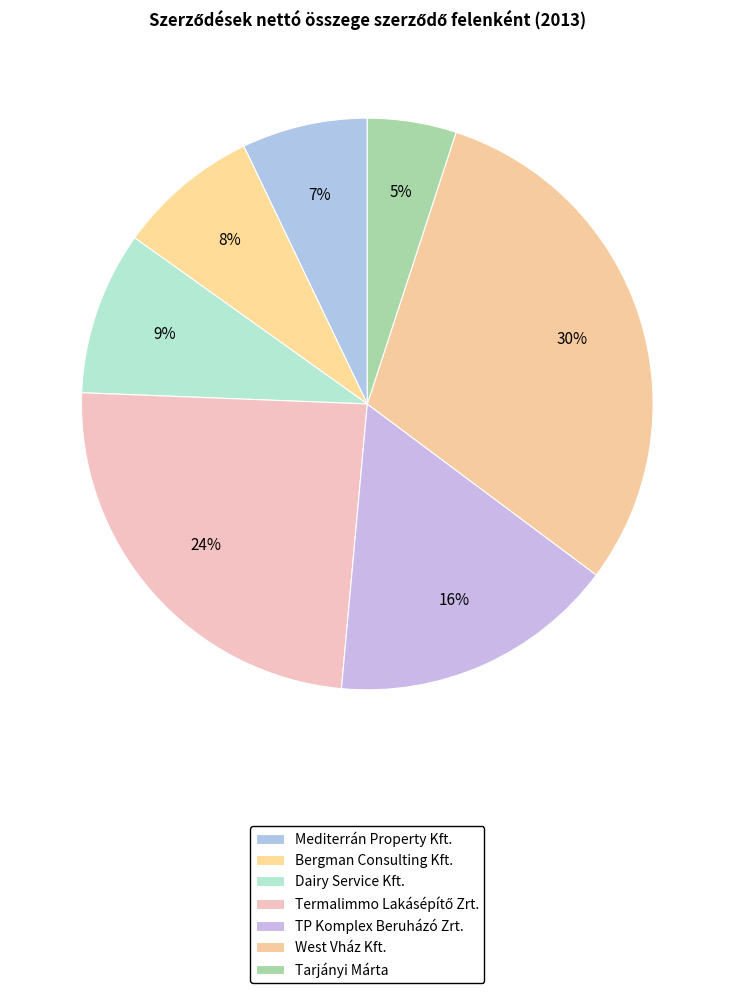

Is there any slice that represents more than half of the pie?

No